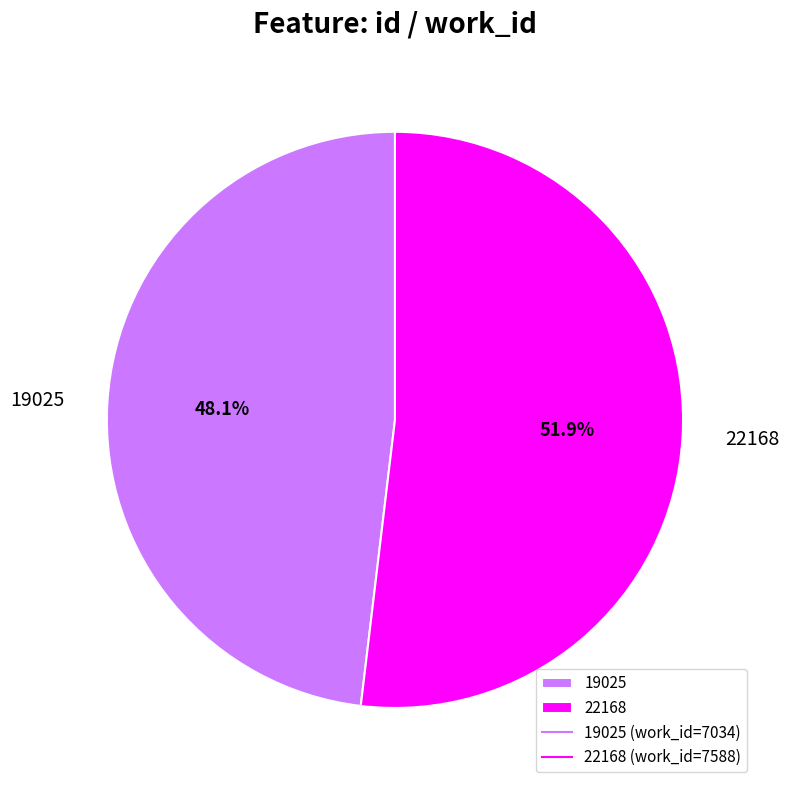

To the nearest percent, what is the difference between the largest and smallest slice percentages?

4%